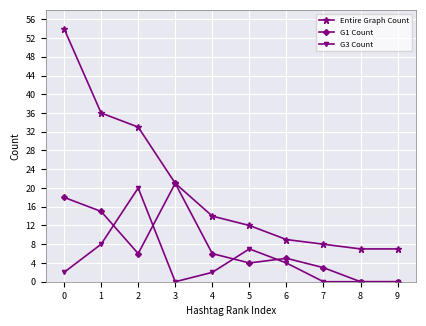

True or false: G3 Count and Entire Graph Count cross at least once.

False